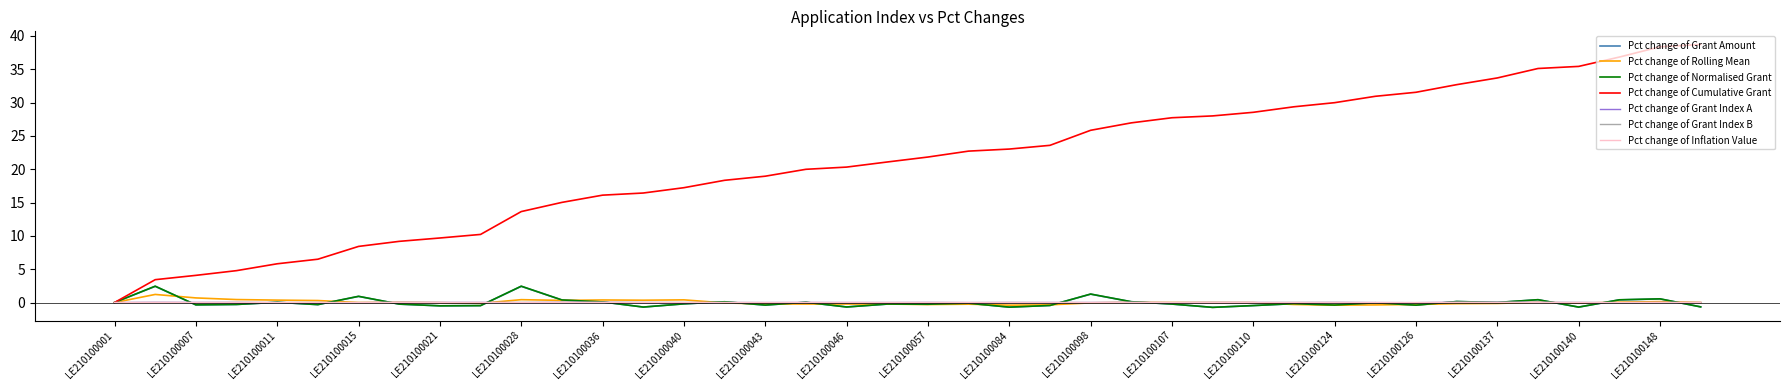

Which series has the largest total across all categories?

Pct change of Cumulative Grant